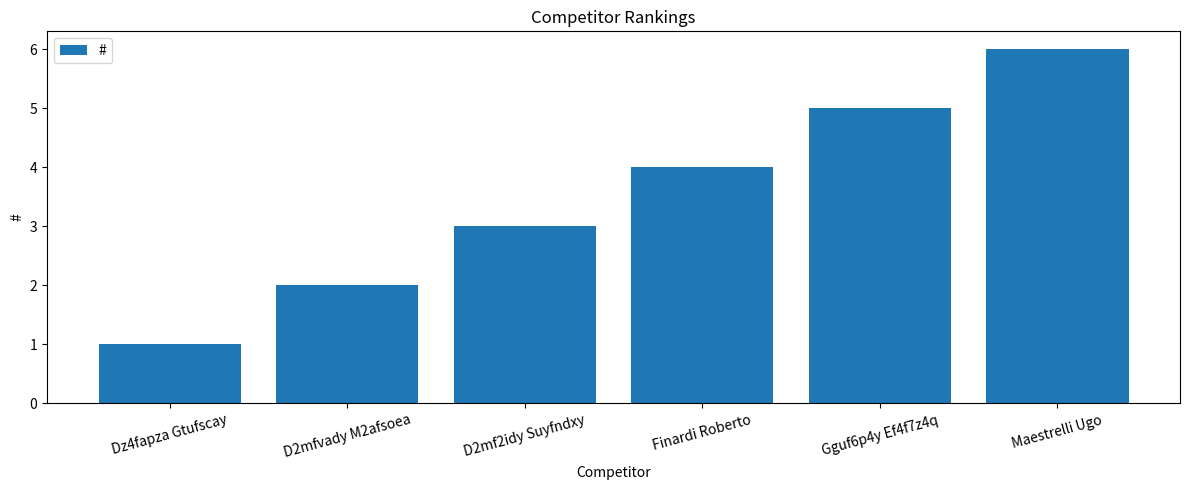

How many data points does each series have?

6